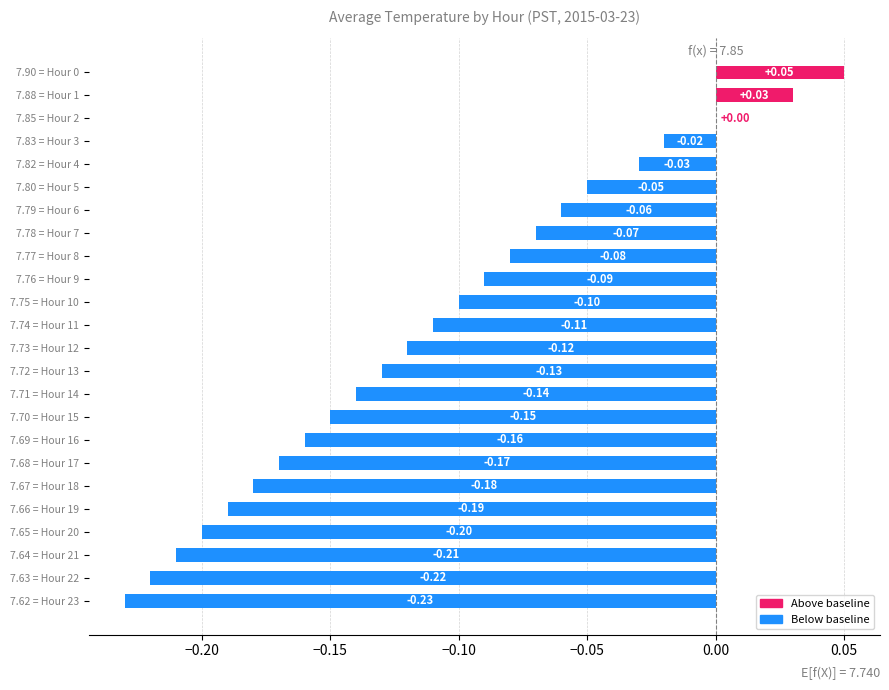

Count the number of data series in this chart.

1